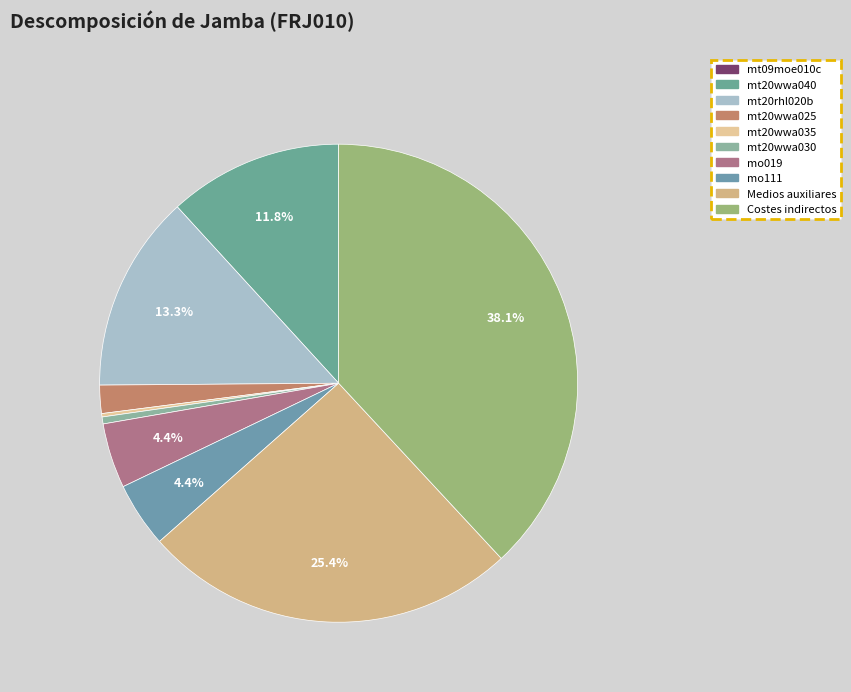

Does mo111 represent more than half of the total?

No